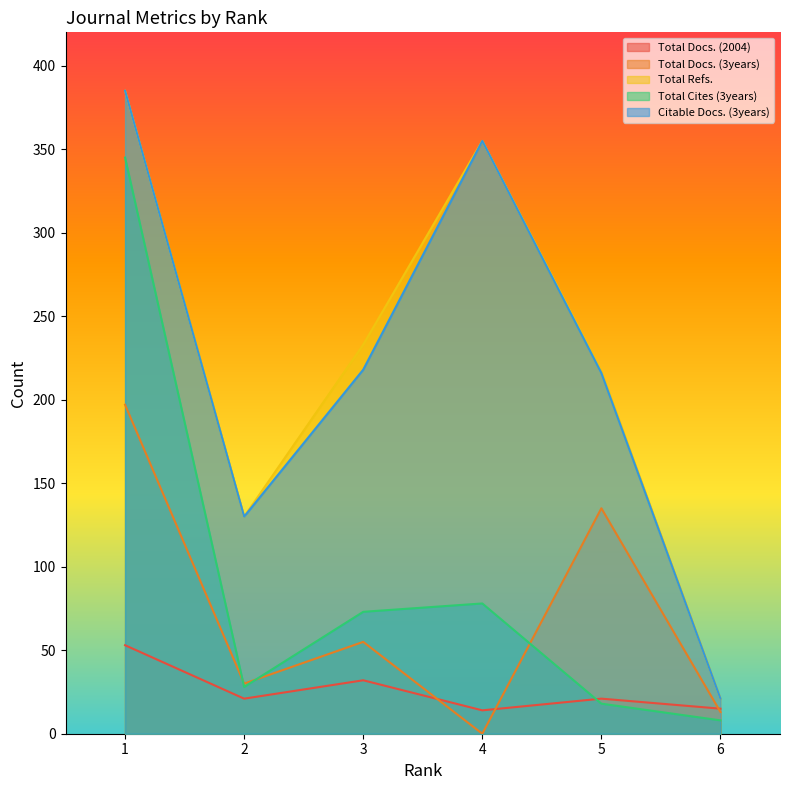

How many intersections are there between Total Cites (3years) and Total Docs. (3years)?

3